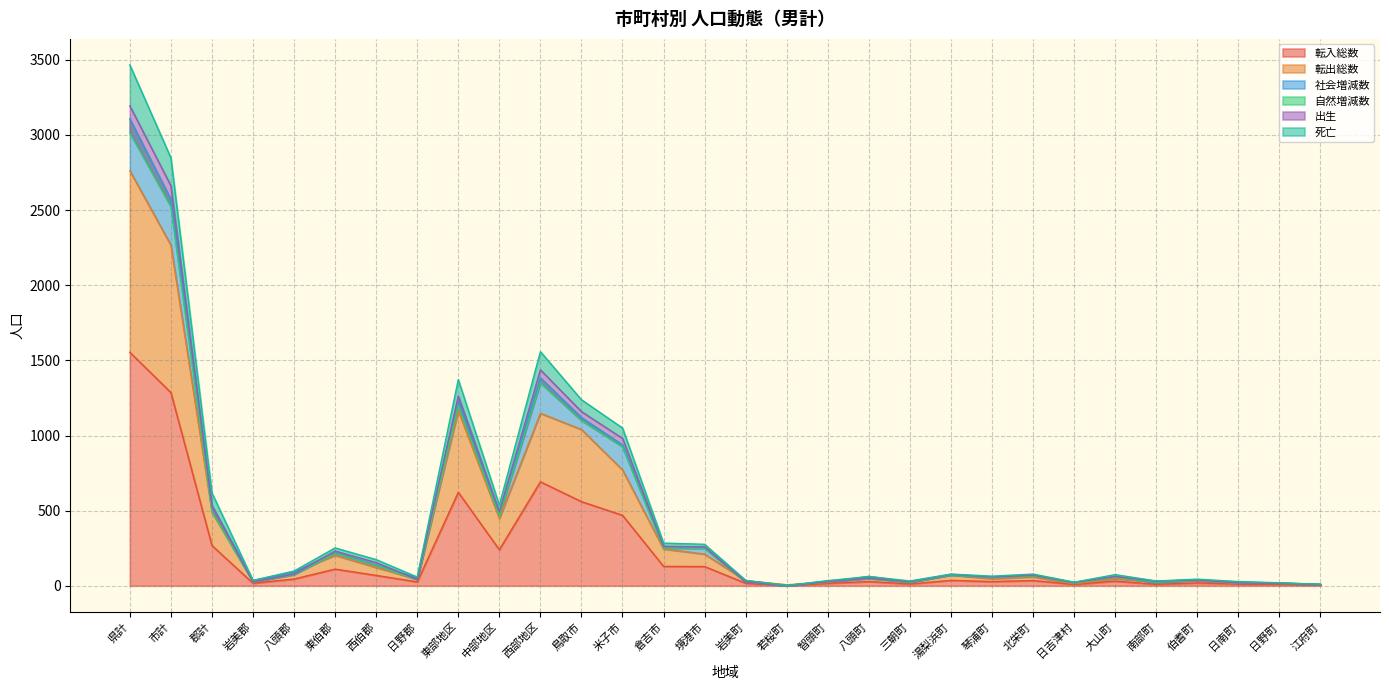

True or false: 転入総数 has a value of 268 at 郡計.

True